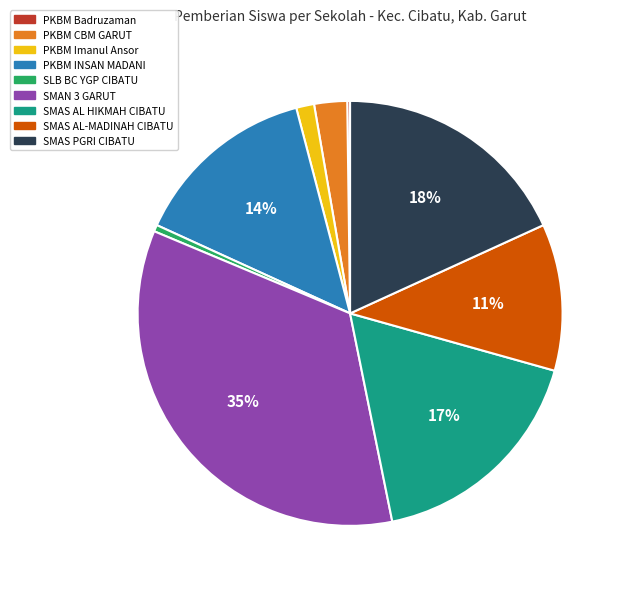

Which has a higher value, SMAS AL HIKMAH CIBATU or PKBM INSAN MADANI?

SMAS AL HIKMAH CIBATU